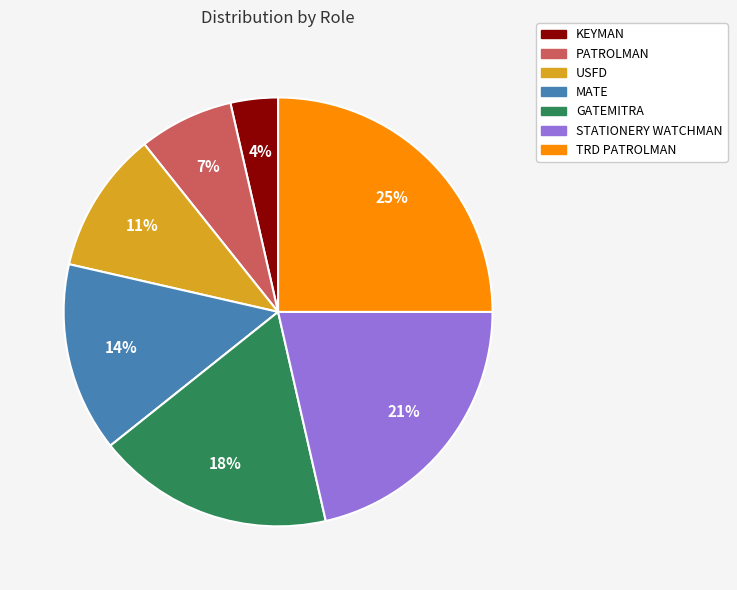

Do STATIONERY WATCHMAN and MATE together represent more than half of the pie?

No